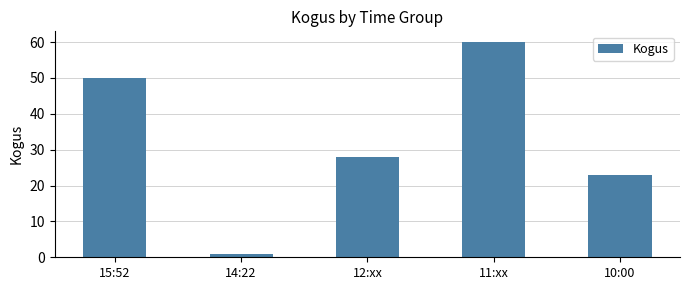

True or false: the data shows 23 at 10:00.

True